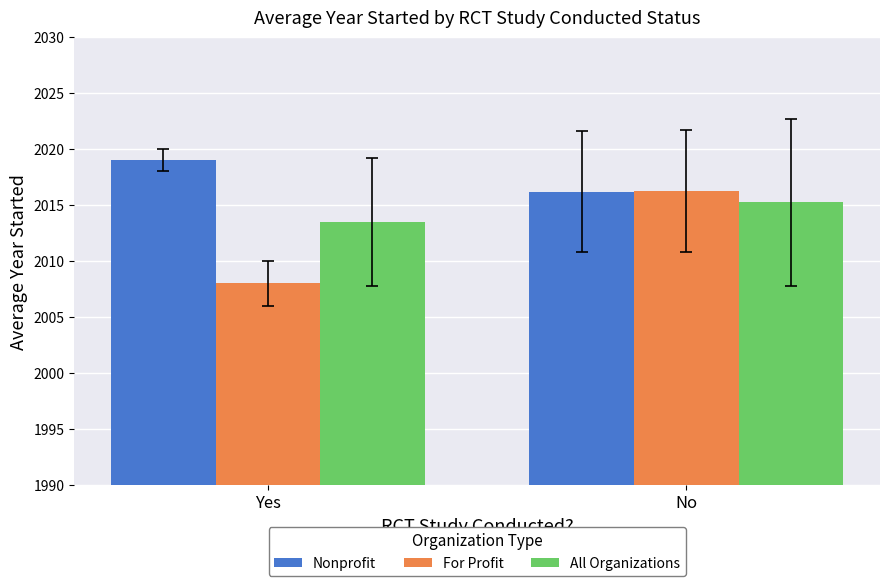

What are all the series names shown in the legend?

Nonprofit, For Profit, All Organizations